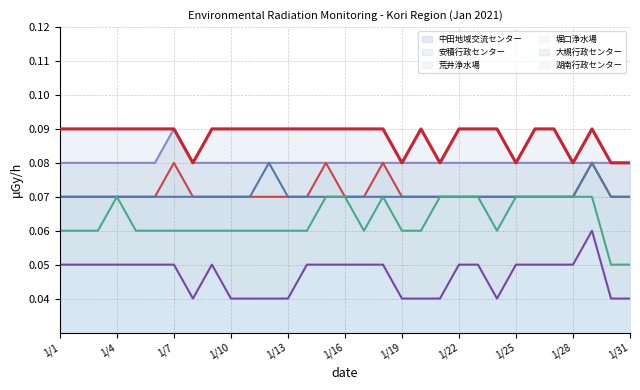

Which series has the widest spread of values?

堀口浄水場